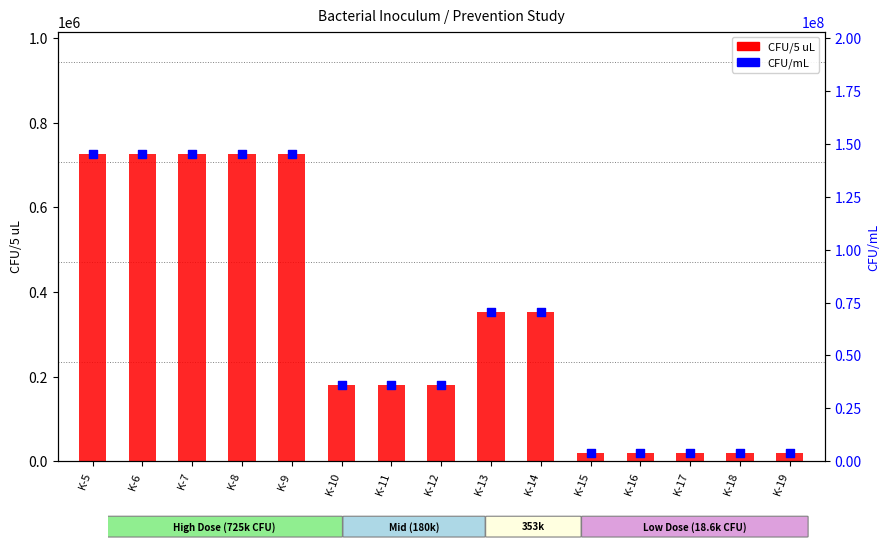

At how many categories does at least one series exceed 26516437?

10